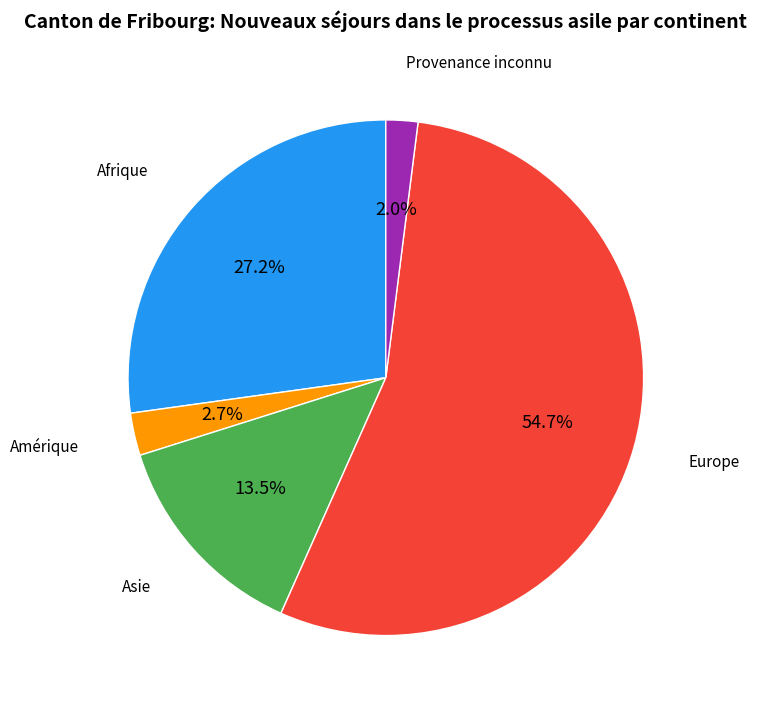

Is there a majority slice in this chart?

Yes